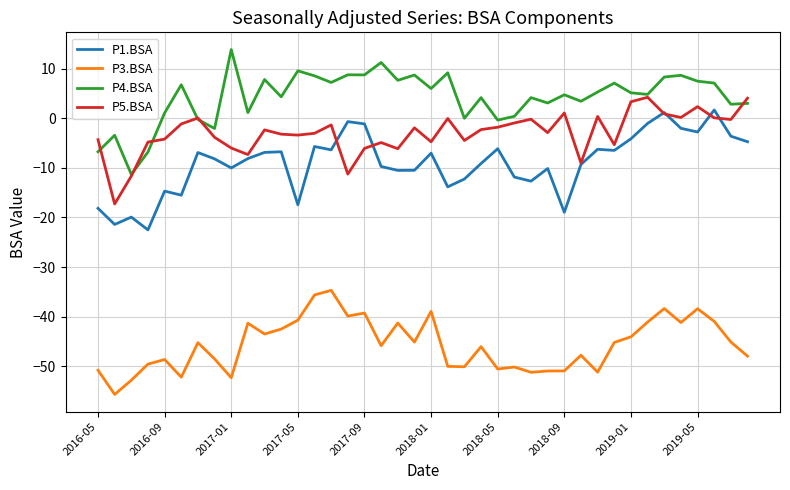

Which series has the largest total across all categories?

P4.BSA